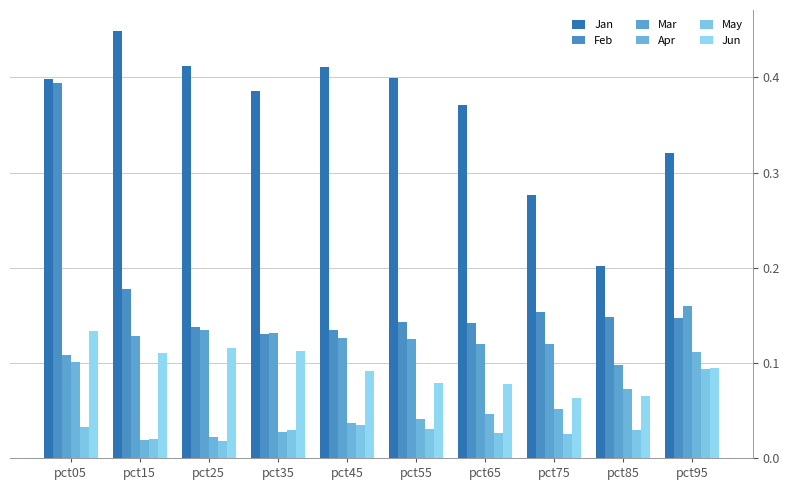

At which label does May reach its peak?

pct95